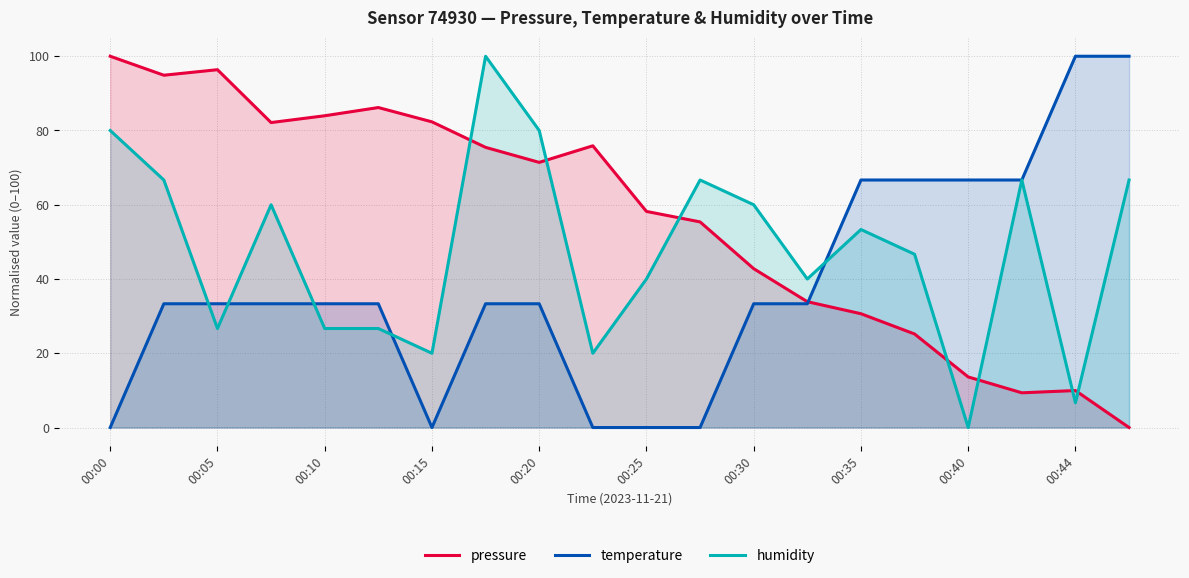

What is the greatest value displayed?

100.0